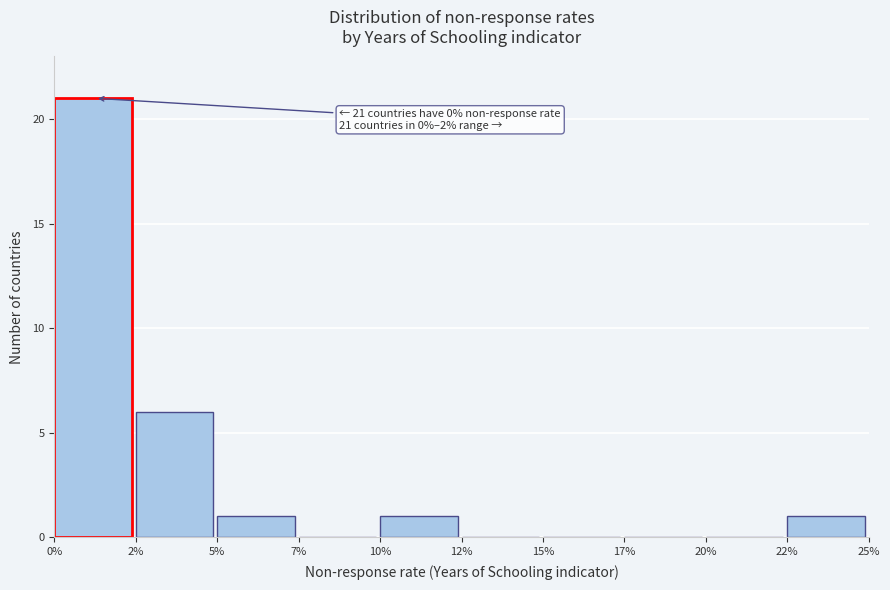

Reading right to left, extract all data points from this chart.

22%=1	20%=0	17%=0	15%=0	12%=0	10%=1	7%=0	5%=1	2%=6	0%=21